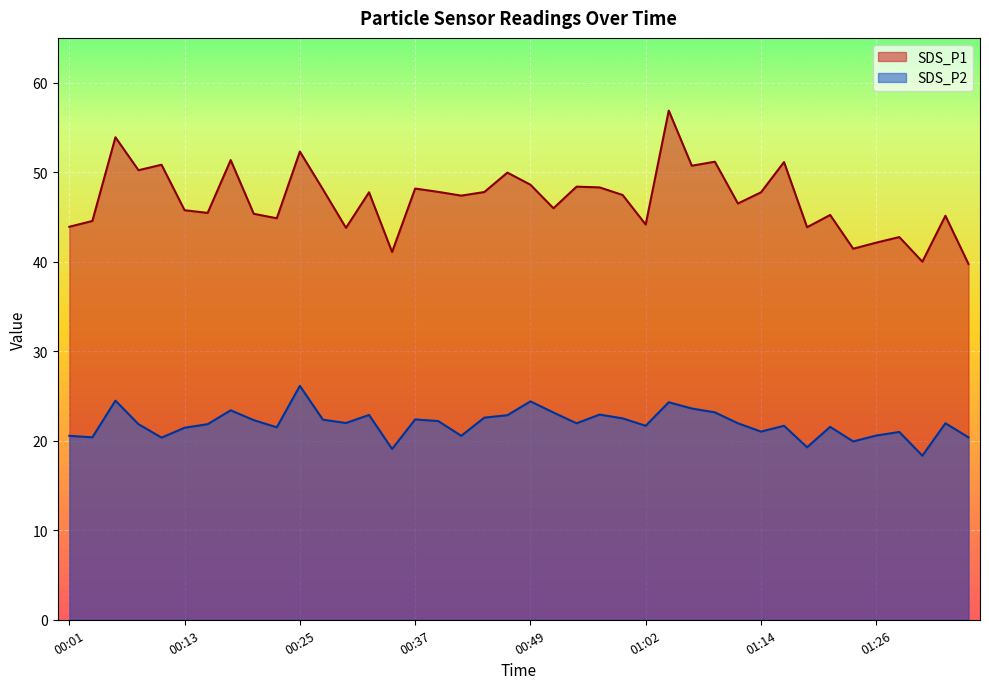

What are all the series names shown in the legend?

SDS_P1, SDS_P2